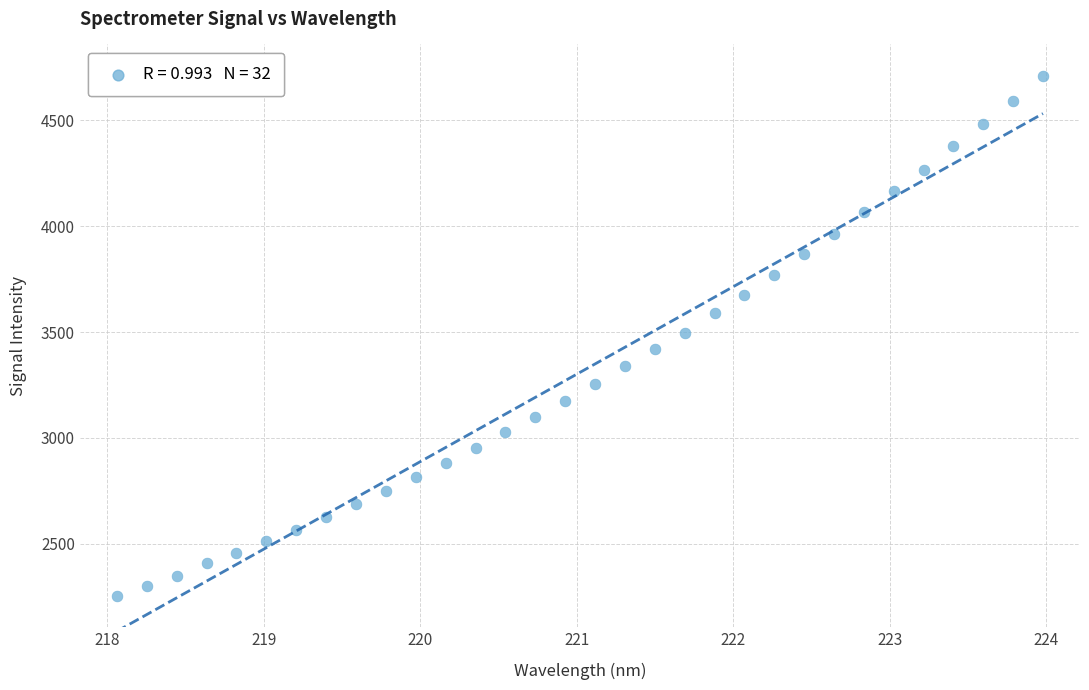

What is the range of X values (max minus min)?

5.9